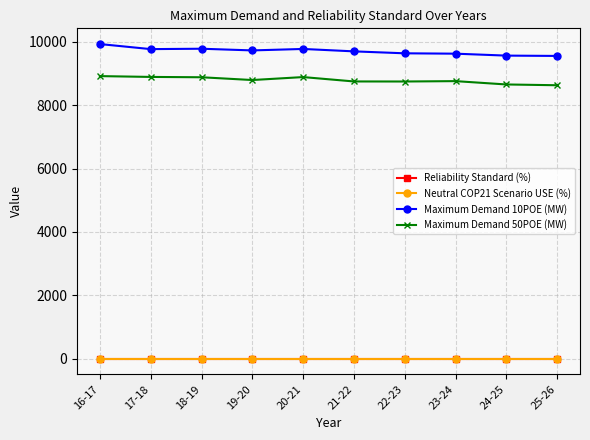

True or false: Maximum Demand 50POE (MW) and Maximum Demand 10POE (MW) intersect in this chart.

False